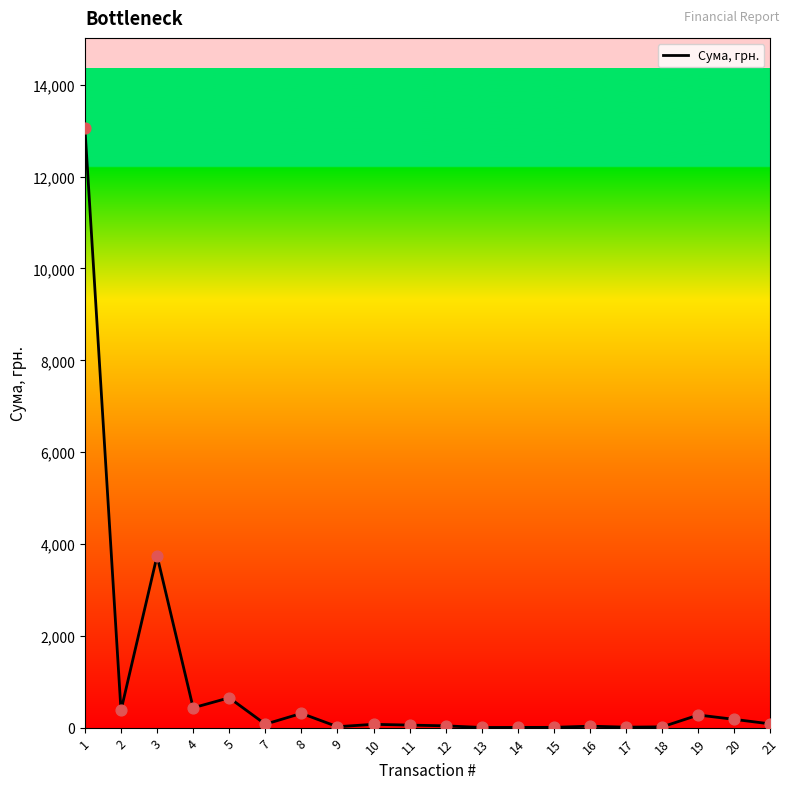

Between 19 and 14, which is larger?

19